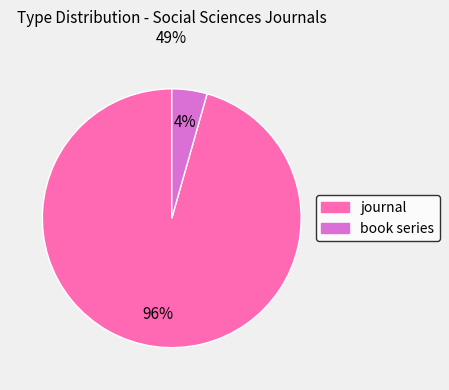

How many segments does this pie chart have?

2